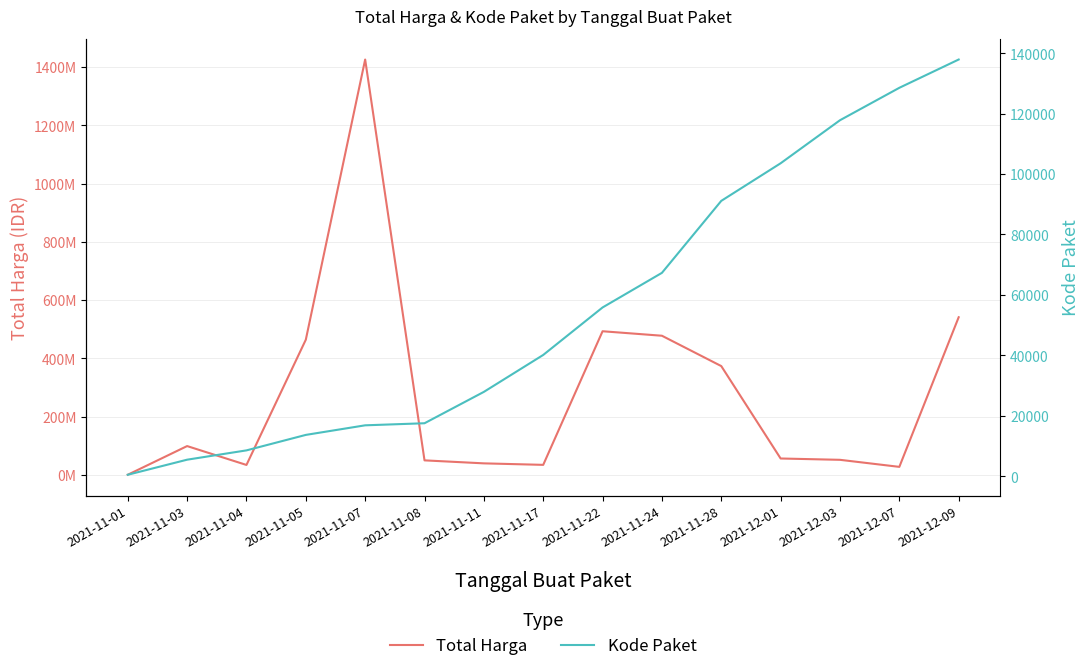

What is the difference between the Kode Paket values at 2021-11-08 and 2021-11-28?

73592